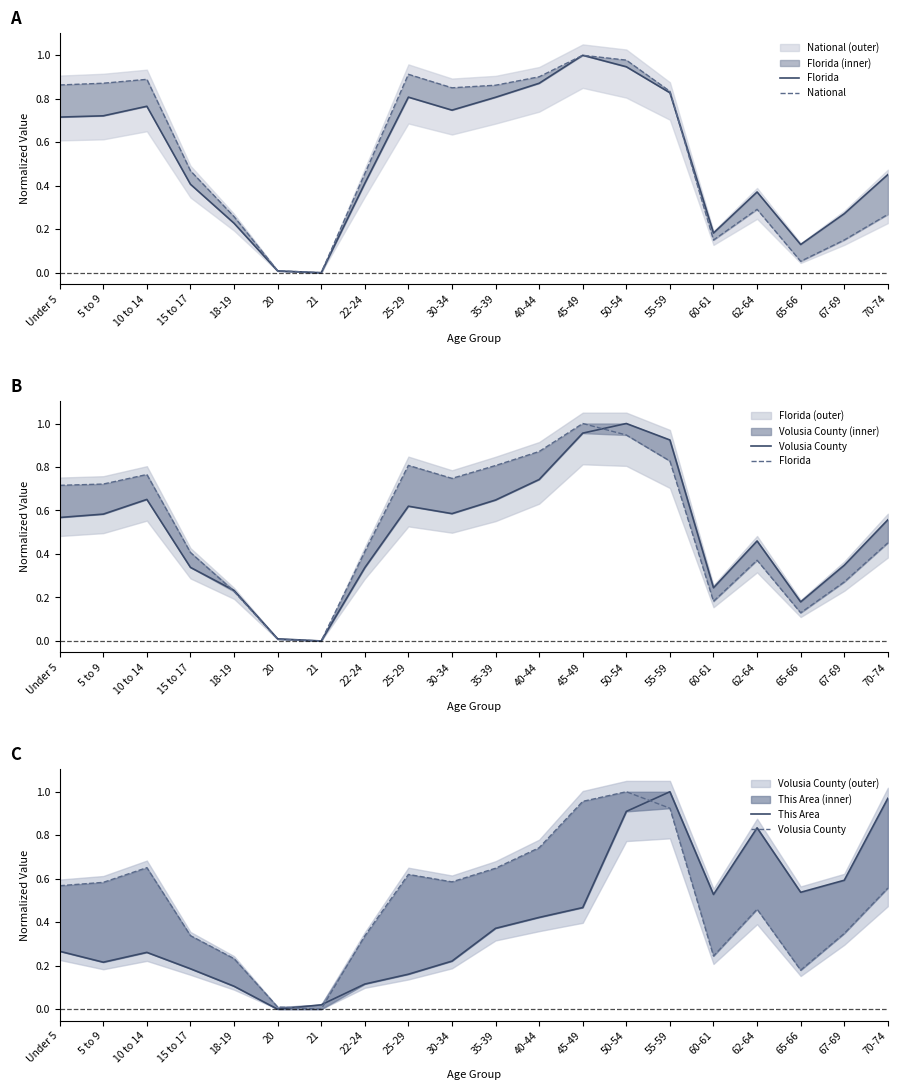

Which has a higher value, 55-59 or 22-24?

55-59